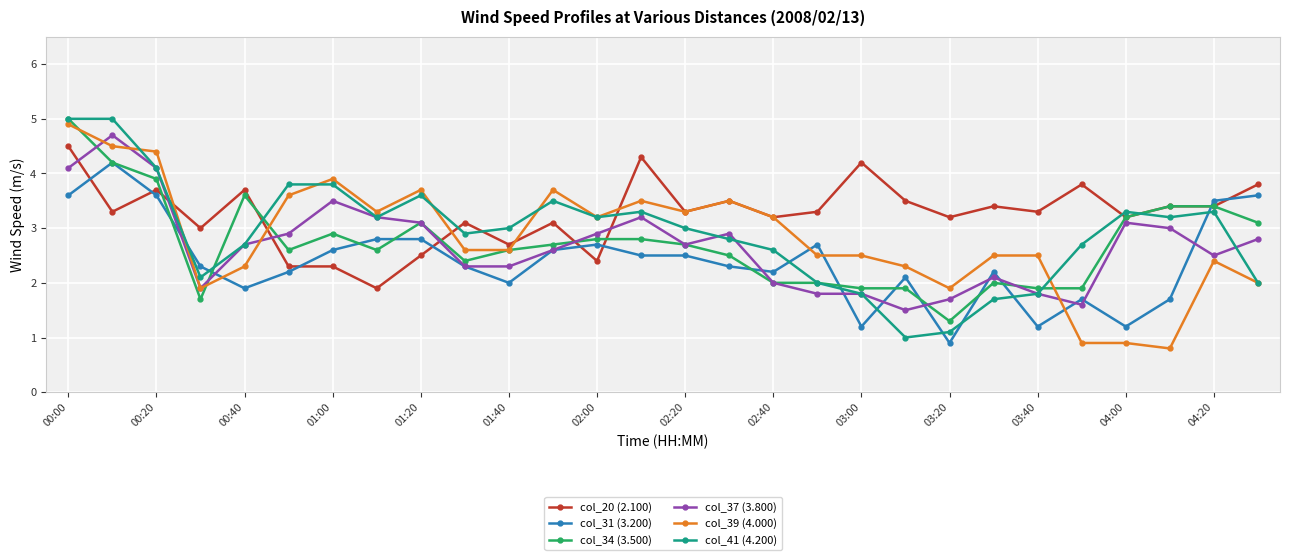

True or false: col_31 (3.200) has more than 2 interior local peaks.

True